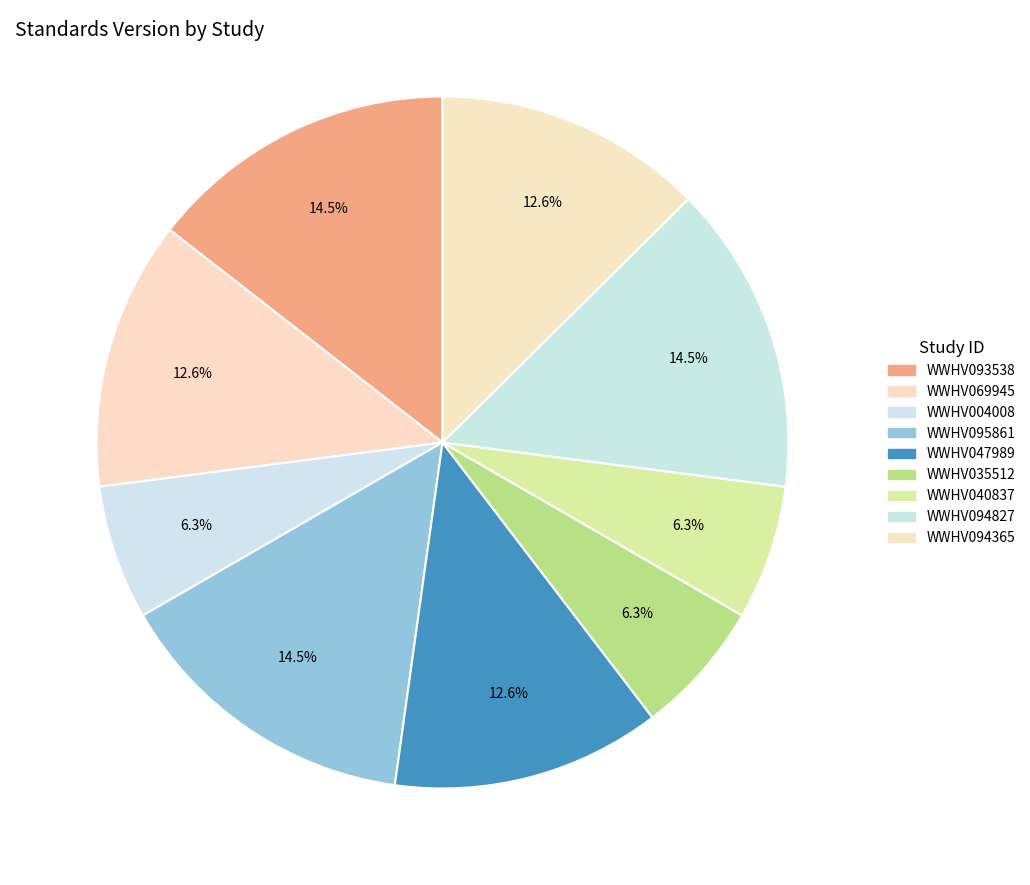

Is it true that WWHV040837 is 21% of the pie?

False